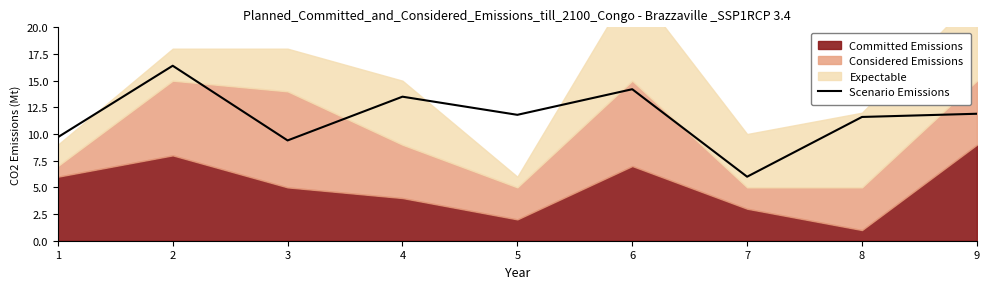

Rank the categories by value from lowest to highest.

7, 3, 1, 8, 5, 9, 4, 6, 2